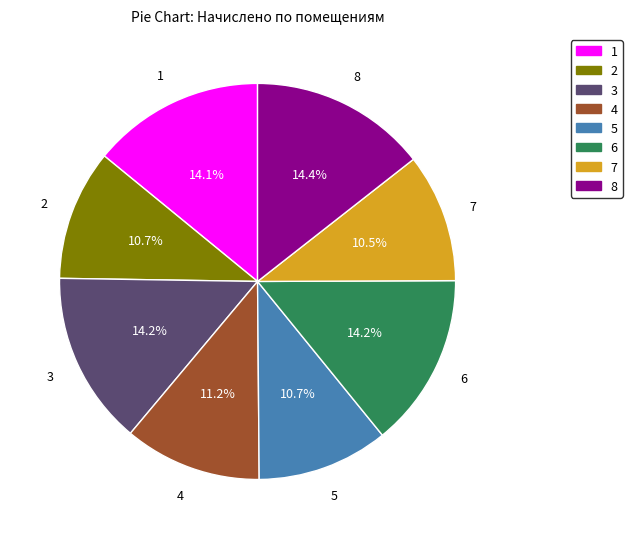

What is the ratio of the value at 7 to the value at 2?

1.0